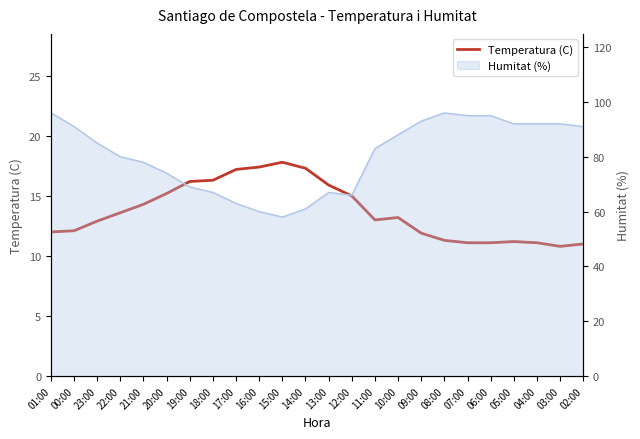

What is the sum of all values?

328.9